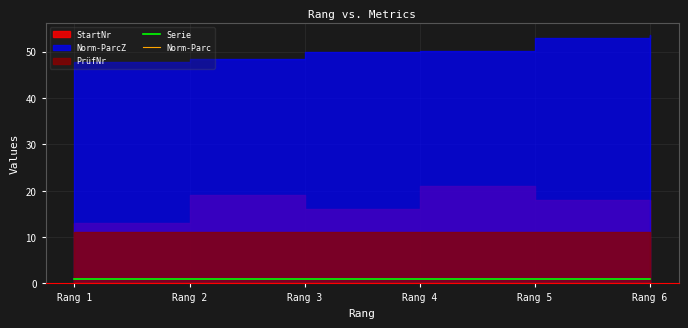

True or false: Norm-Parc and Serie intersect in this chart.

False